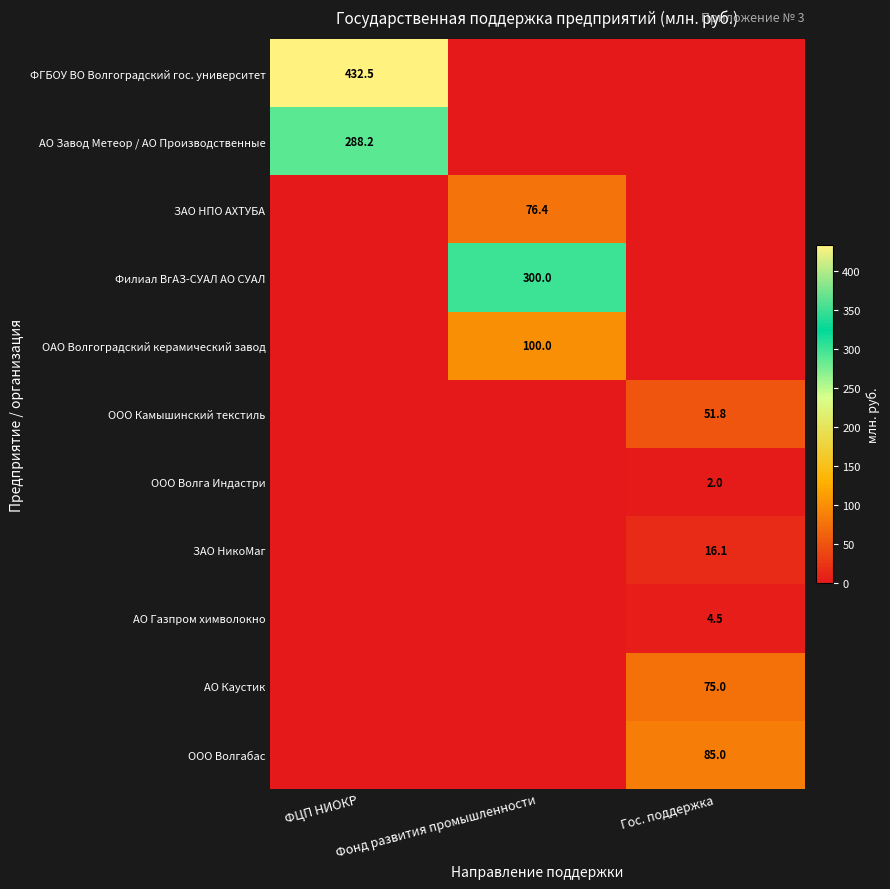

What is the average value of the ООО Волгабас series?

28.3